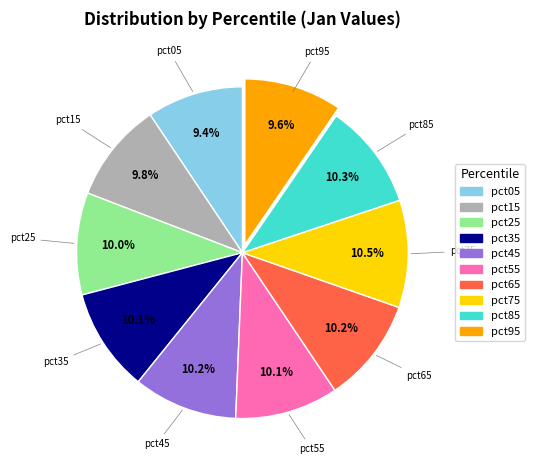

To the nearest percent, what portion does pct35 represent?

10%